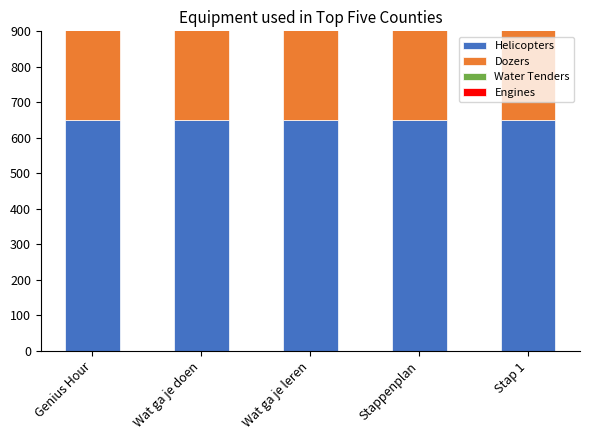

What is the average value of the Helicopters series?

650.0